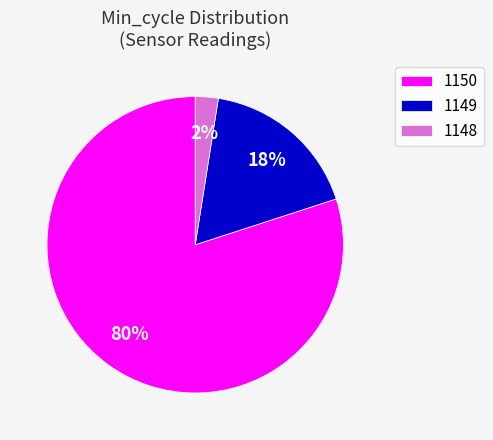

How many segments does this pie chart have?

3